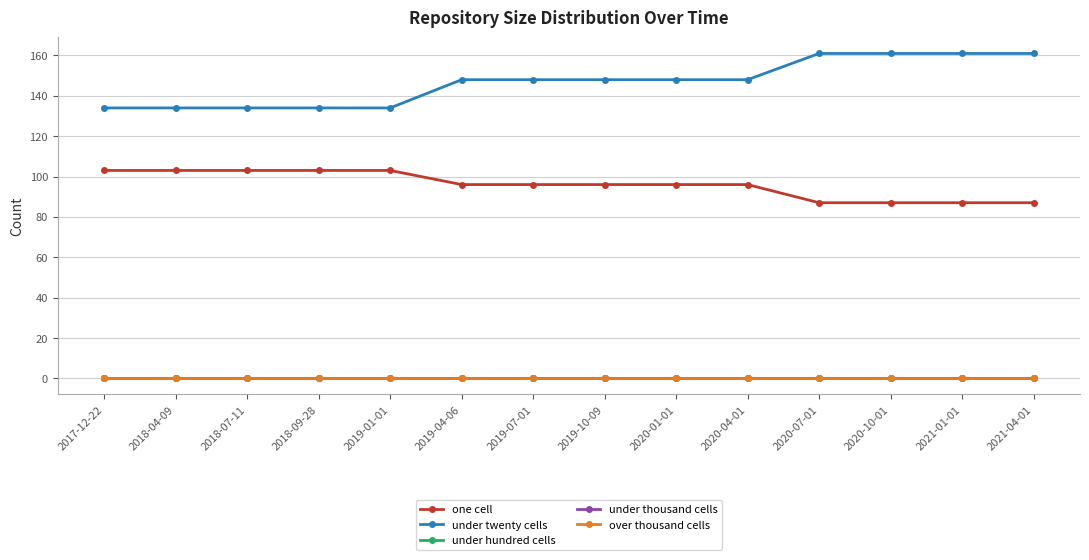

At which category does the chart reach its peak across all series?

2020-07-01